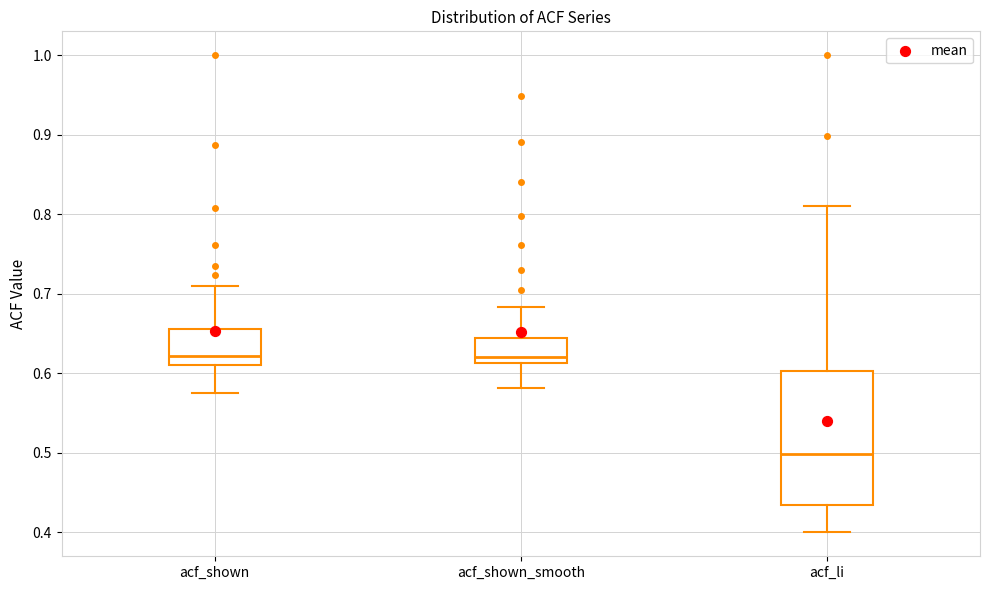

Reading left to right, transcribe this box plot: for each box, give where its median line is, the range the box spans, and where its two whiskers end, as read against the y-axis. The values are not printed on the chart, so give them approximately, as read against the axis.

acf_shown: median 0.62, box 0.61 to 0.66, whiskers 0.58 to 0.71
acf_shown_smooth: median 0.62, box 0.61 to 0.64, whiskers 0.58 to 0.68
acf_li: median 0.50, box 0.43 to 0.60, whiskers 0.40 to 0.81